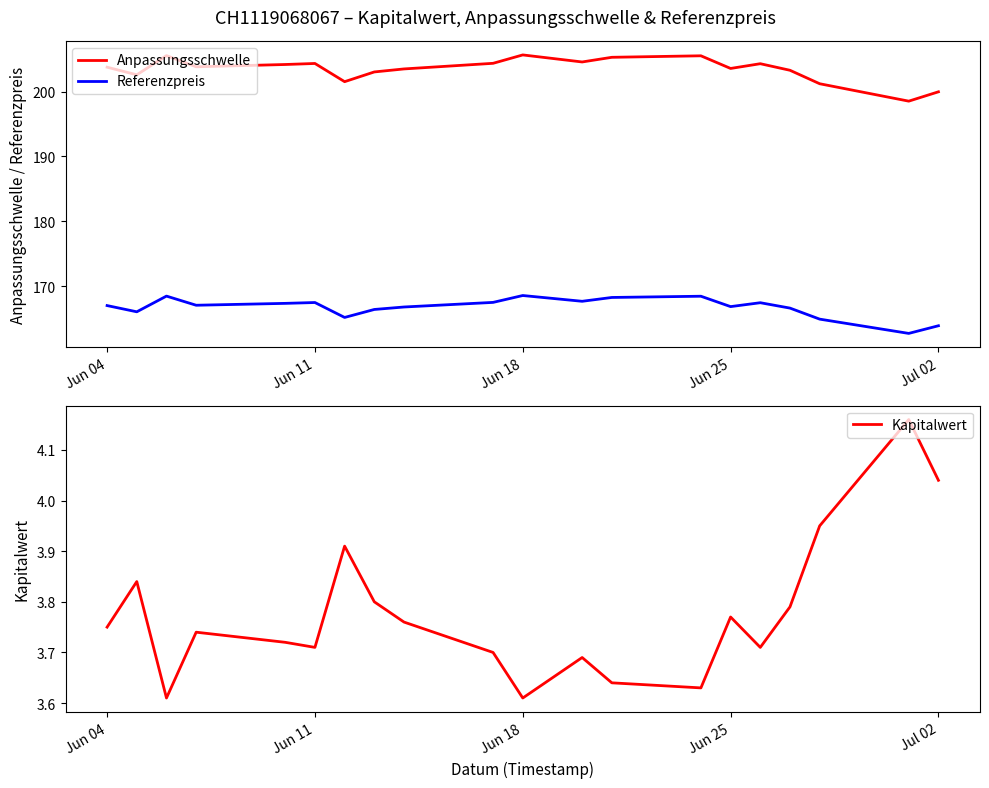

True or false: Kapitalwert and Anpassungsschwelle cross at least once.

False